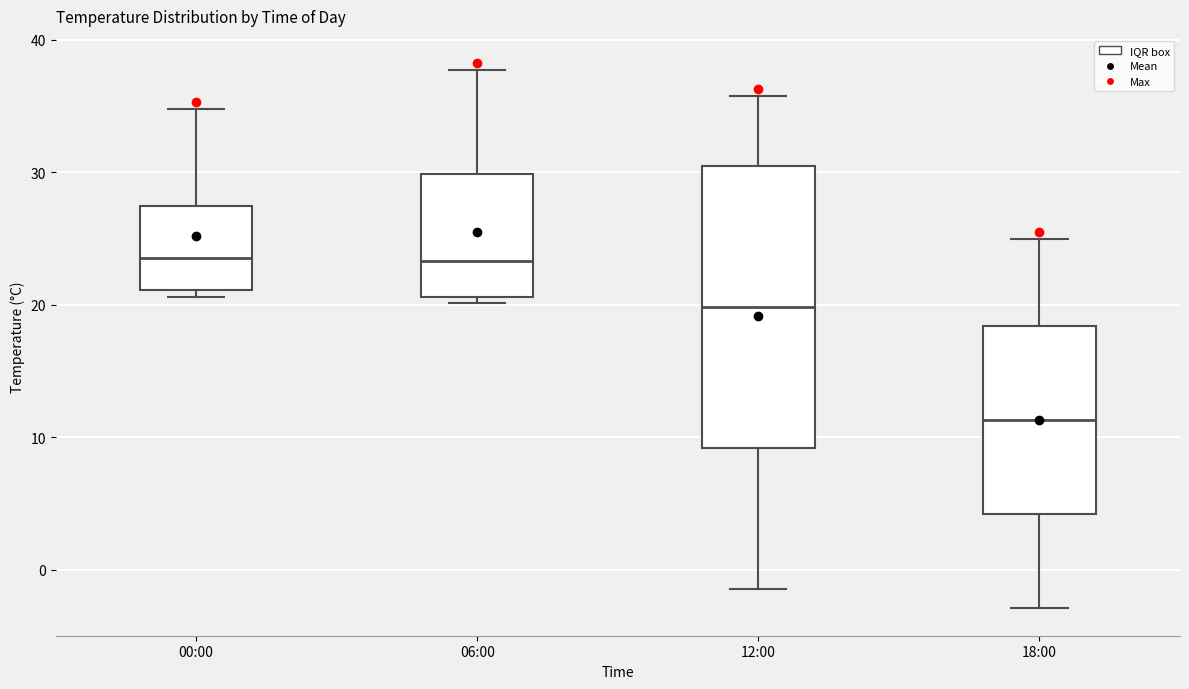

Reading left to right, transcribe this box plot: for each box, give where its median line is, the range the box spans, and where its two whiskers end, as read against the y-axis. The values are not printed on the chart, so give them approximately, as read against the axis.

00:00: median 24, box 21 to 27, whiskers 21 (just below the box's lower edge) to 35
06:00: median 23, box 21 to 30, whiskers 20 to 38
12:00: median 20, box 9 to 31, whiskers -1 to 36
18:00: median 11, box 4 to 18, whiskers -3 to 25